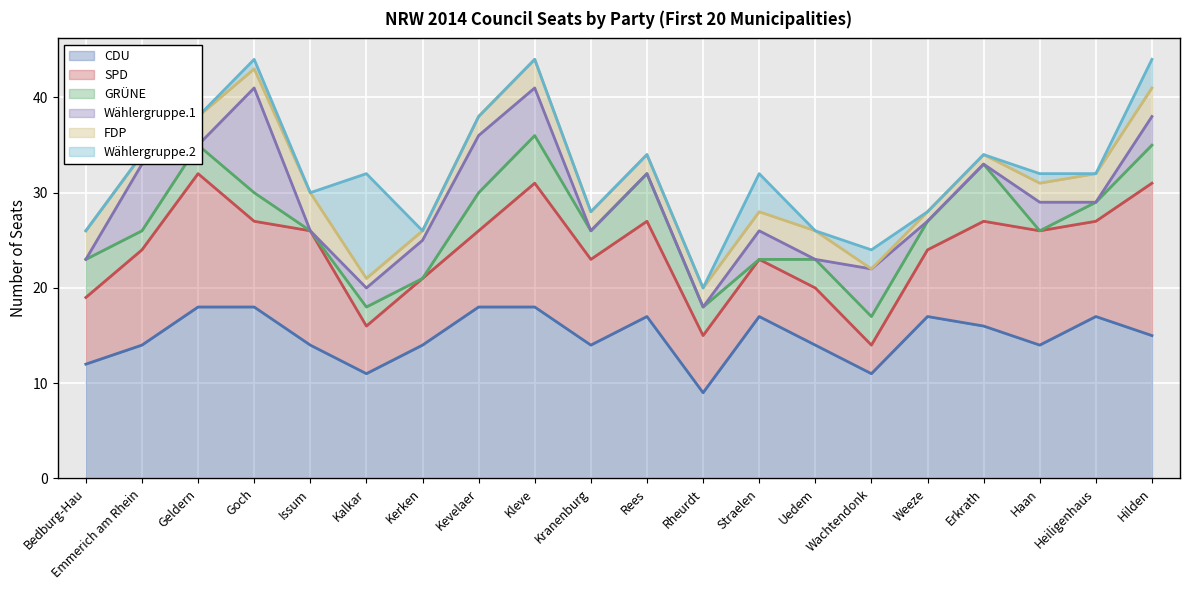

At how many categories does at least one series exceed 7?

20